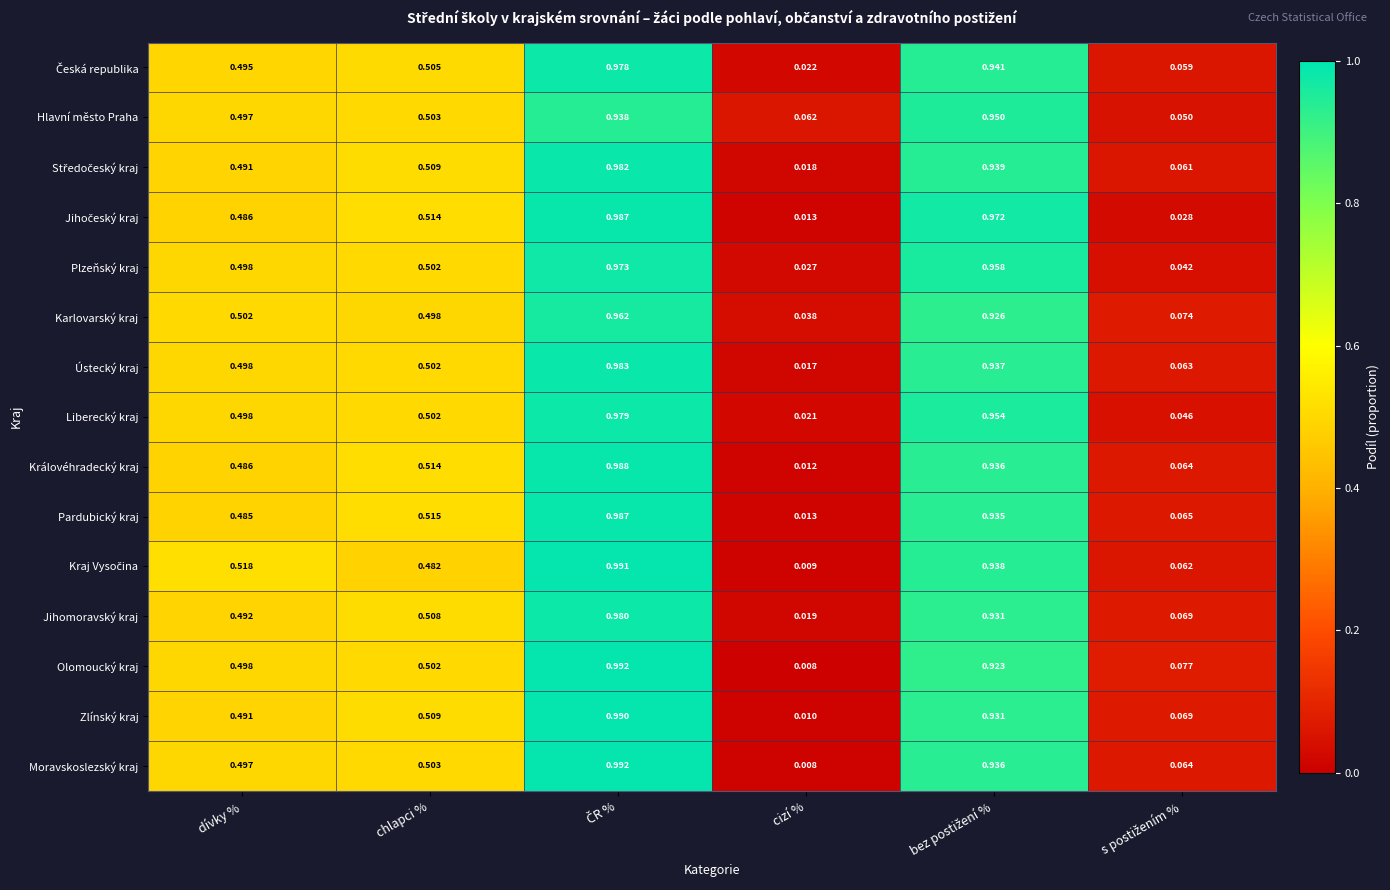

What is the total value across all series at bez postižení %?

14.1